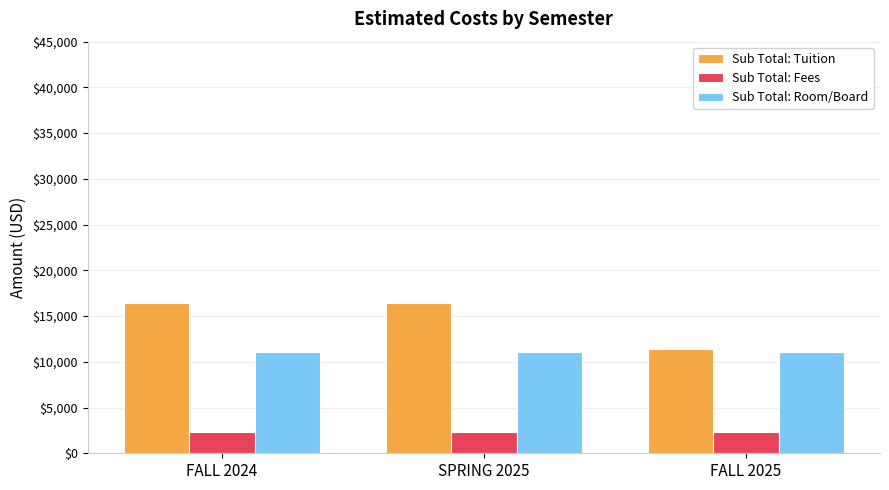

Which series has the largest total across all categories?

Sub Total: Tuition